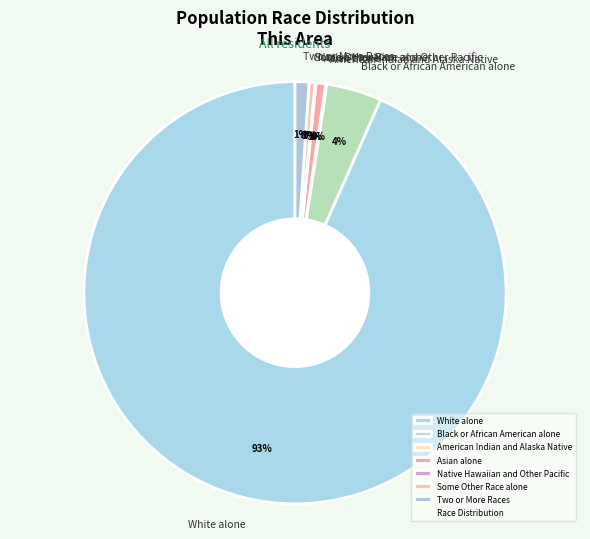

Which slice represents more than half of the pie?

White alone